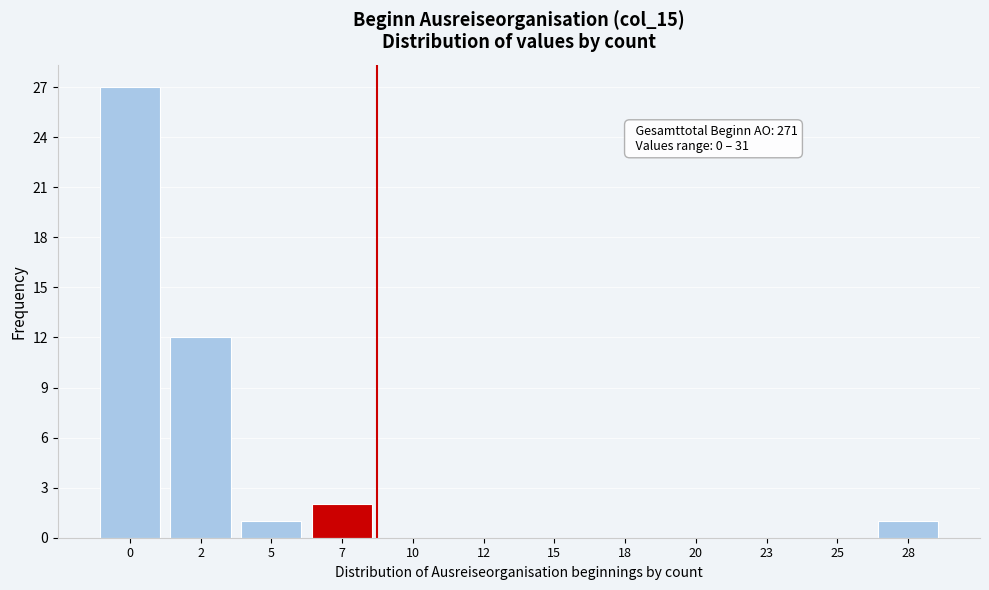

Reading left to right, transcribe all the data shown in this chart.

0=27	2=12	5=1	7=2	10=0	12=0	15=0	18=0	20=0	23=0	25=0	28=1